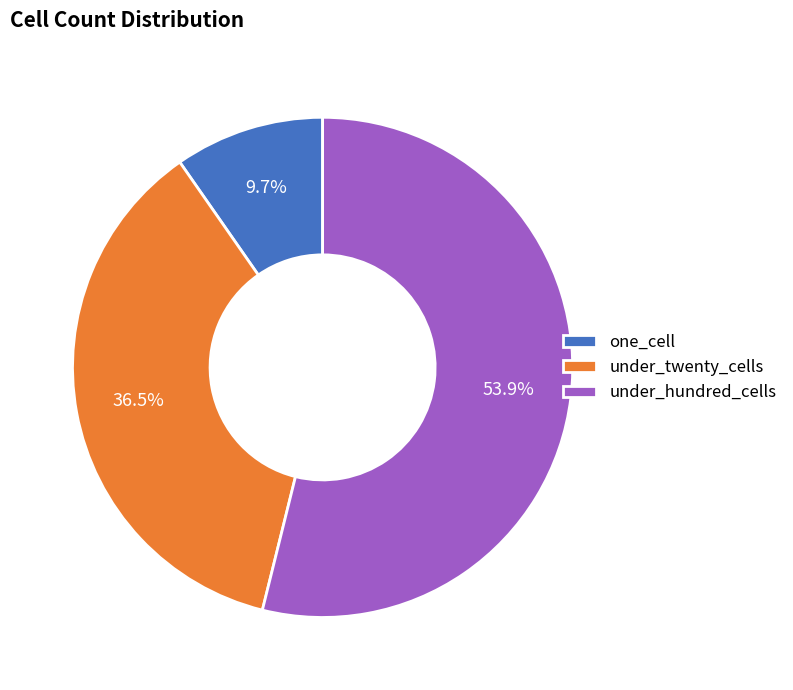

Rank the categories by value from highest to lowest.

under_hundred_cells, under_twenty_cells, one_cell